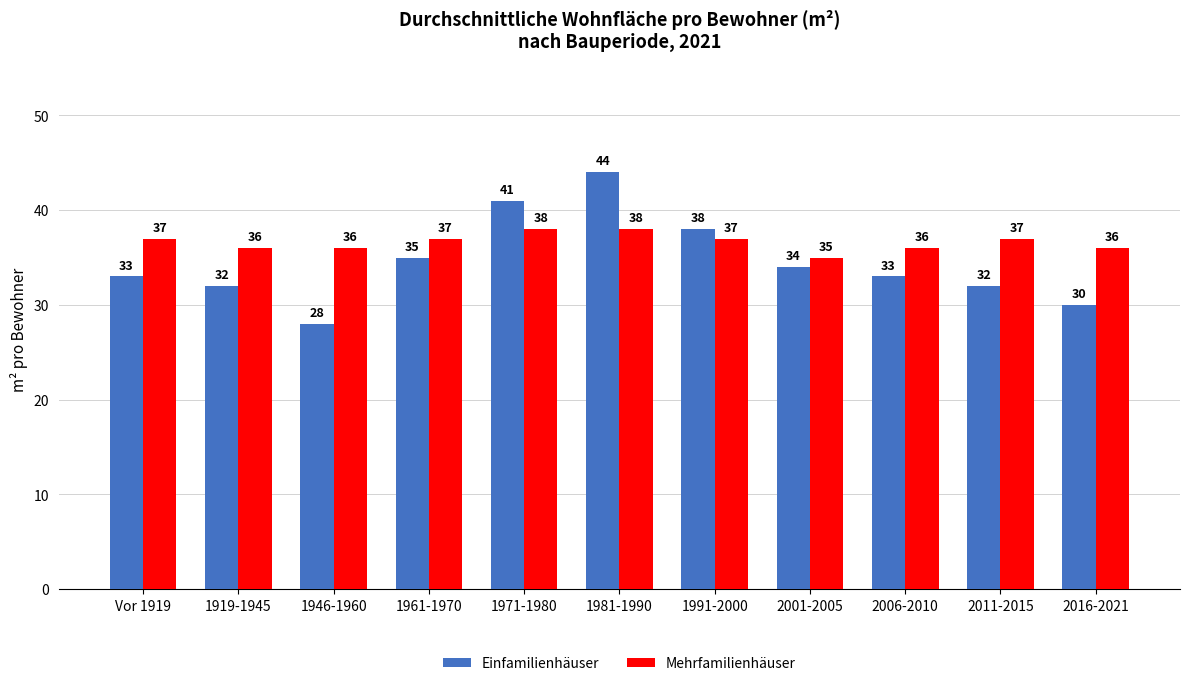

Reading left to right, what are all the values shown in this chart?

Einfamilienhäuser: Vor 1919=33	1919-1945=32	1946-1960=28	1961-1970=35	1971-1980=41	1981-1990=44	1991-2000=38	2001-2005=34	2006-2010=33	2011-2015=32	2016-2021=30
Mehrfamilienhäuser: Vor 1919=37	1919-1945=36	1946-1960=36	1961-1970=37	1971-1980=38	1981-1990=38	1991-2000=37	2001-2005=35	2006-2010=36	2011-2015=37	2016-2021=36